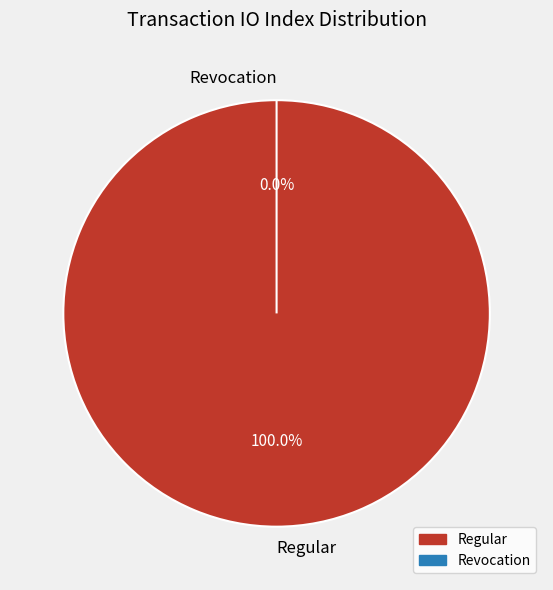

Is Regular the majority of the pie?

Yes